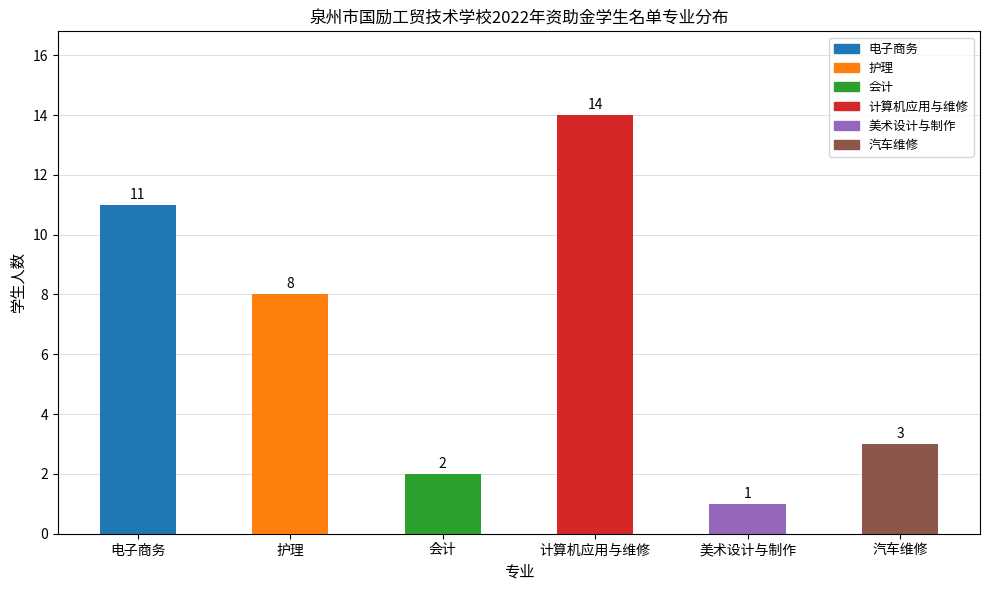

What position from the right is 会计?

4